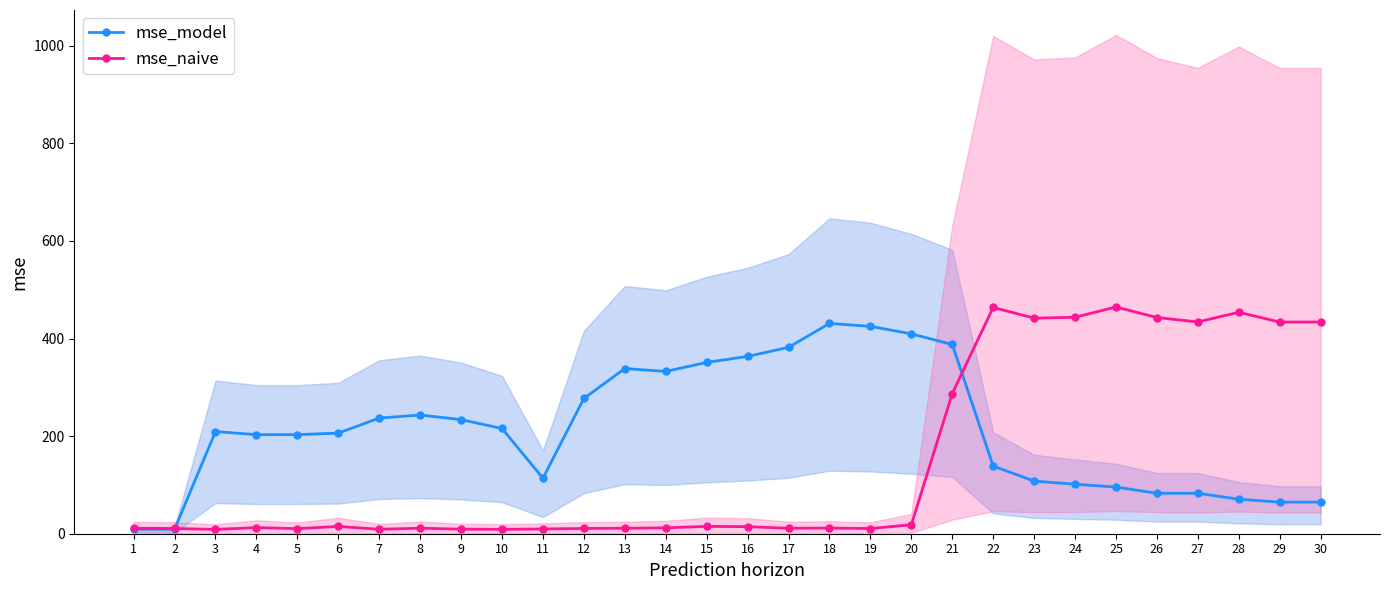

True or false: mse_model has a value of 332.5 at 14.

True